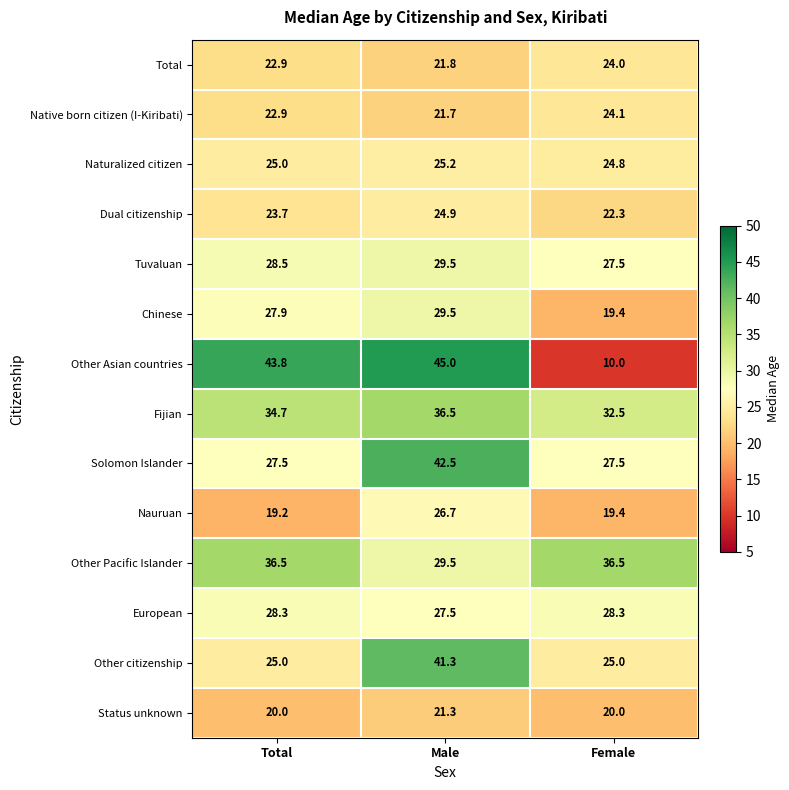

Which label corresponds to the smallest value in the chart?

Female